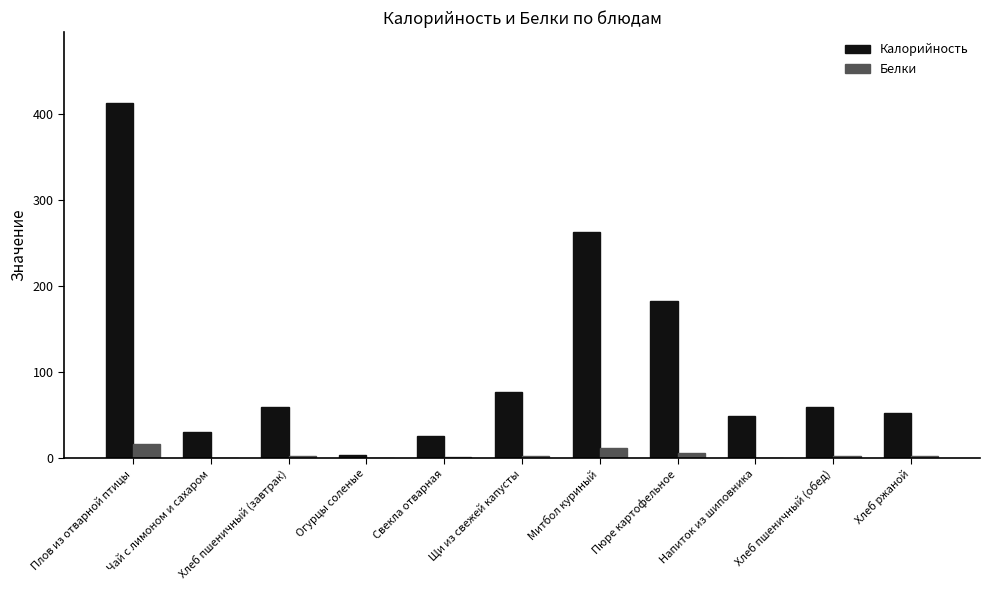

At which category does the chart reach its peak across all series?

Плов из отварной птицы